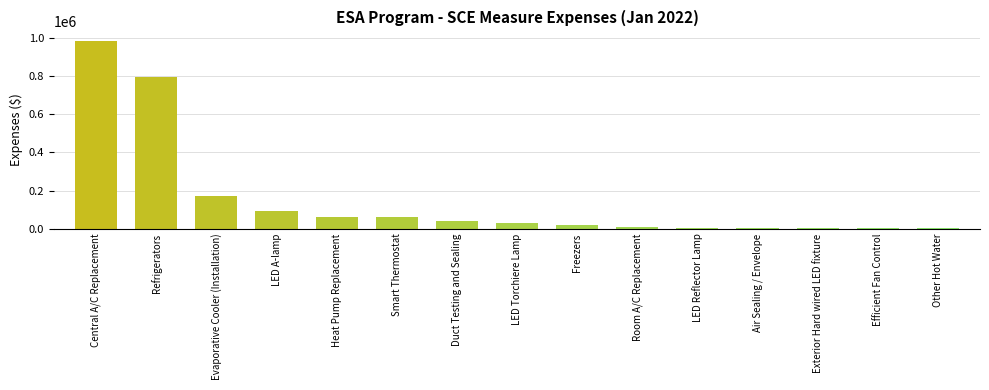

How many series are shown in this chart?

1